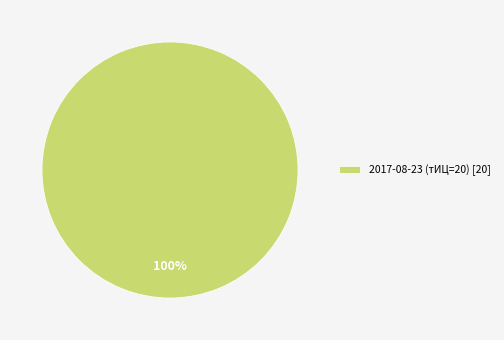

Rank the categories by value from highest to lowest.

2017-08-23 (тИЦ=20) [20]